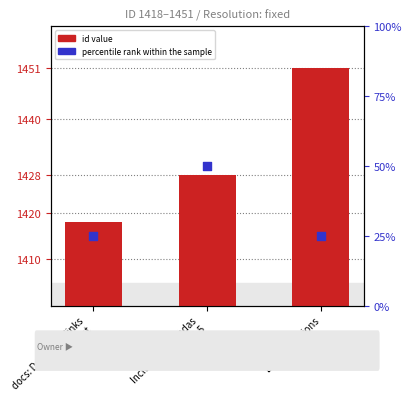

Is the value of id value at LIDAR additions greater than the value of percentile rank within the sample at LIDAR additions?

Yes